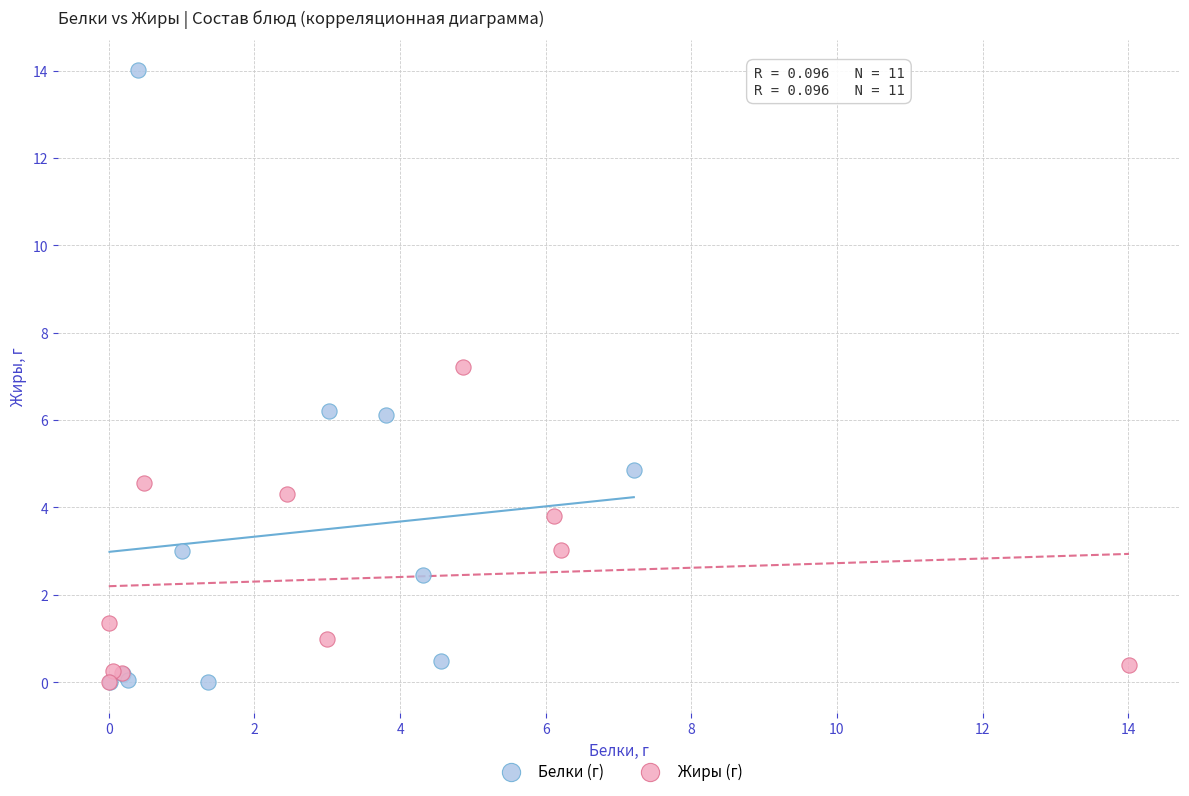

Which series contains the highest Y value?

Белки (г)